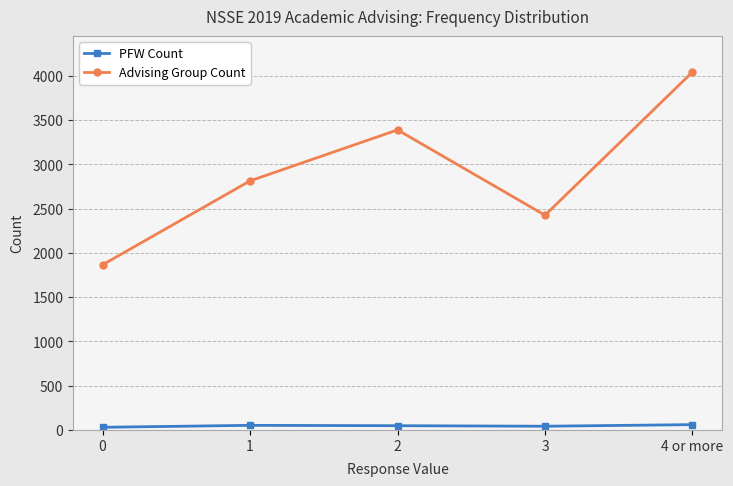

How many lines are shown in the chart?

2